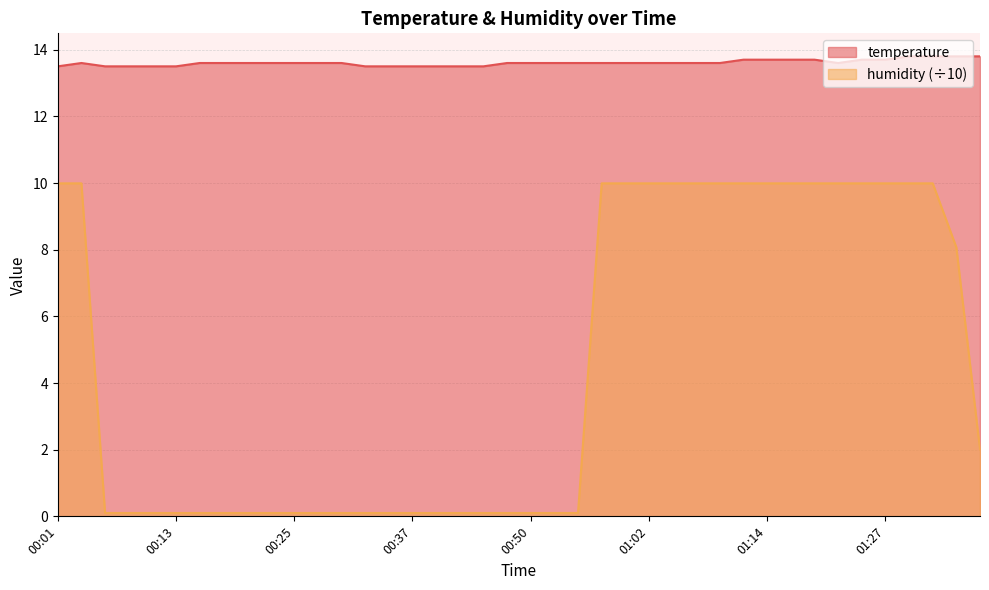

Reading left to right, transcribe all the data shown in this chart.

temperature: 13.5	13.6	13.5	13.5	13.5	13.5	13.6	13.6	13.6	13.6	13.6	13.6	13.6	13.5	13.5	13.5	13.5	13.5	13.5	13.6	13.6	13.6	13.6	13.6	13.6	13.6	13.6	13.6	13.6	13.7	13.7	13.7	13.7	13.6	13.7	13.7	13.8	13.8	13.8	13.8
humidity: 10.0	10.0	0.1	0.1	0.1	0.1	0.1	0.1	0.1	0.1	0.1	0.1	0.1	0.1	0.1	0.1	0.1	0.1	0.1	0.1	0.1	0.1	0.1	10.0	10.0	10.0	10.0	10.0	10.0	10.0	10.0	10.0	10.0	10.0	10.0	10.0	10.0	10.0	8.1	2.0